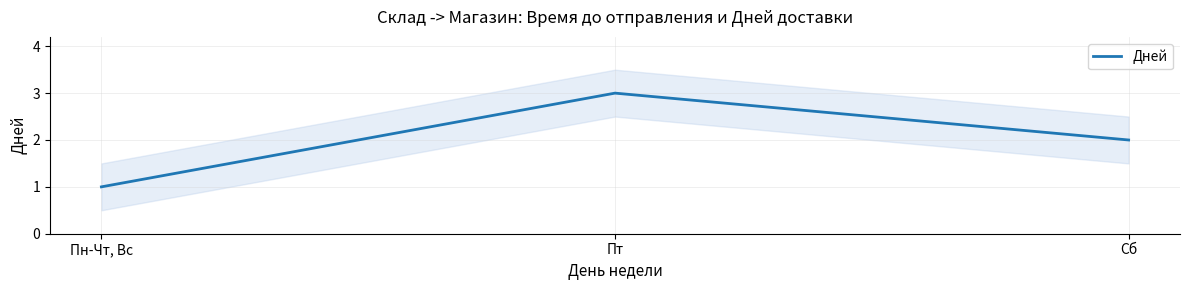

What is the average value?

2